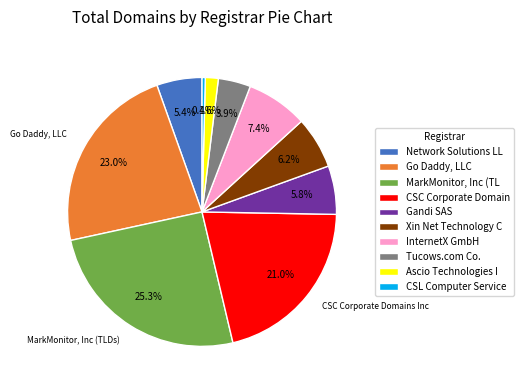

Does any single category account for the majority?

No